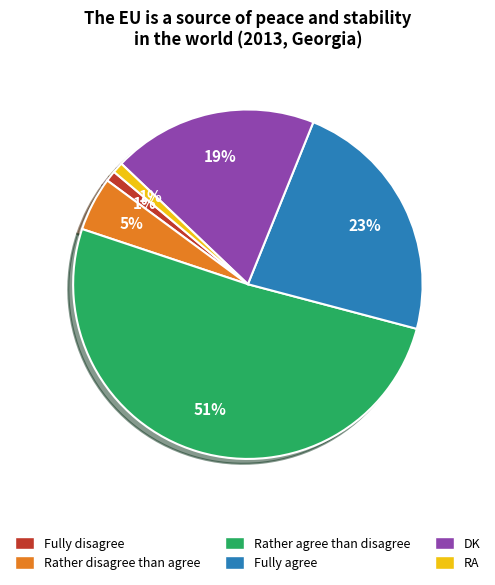

How many segments does this pie chart have?

6